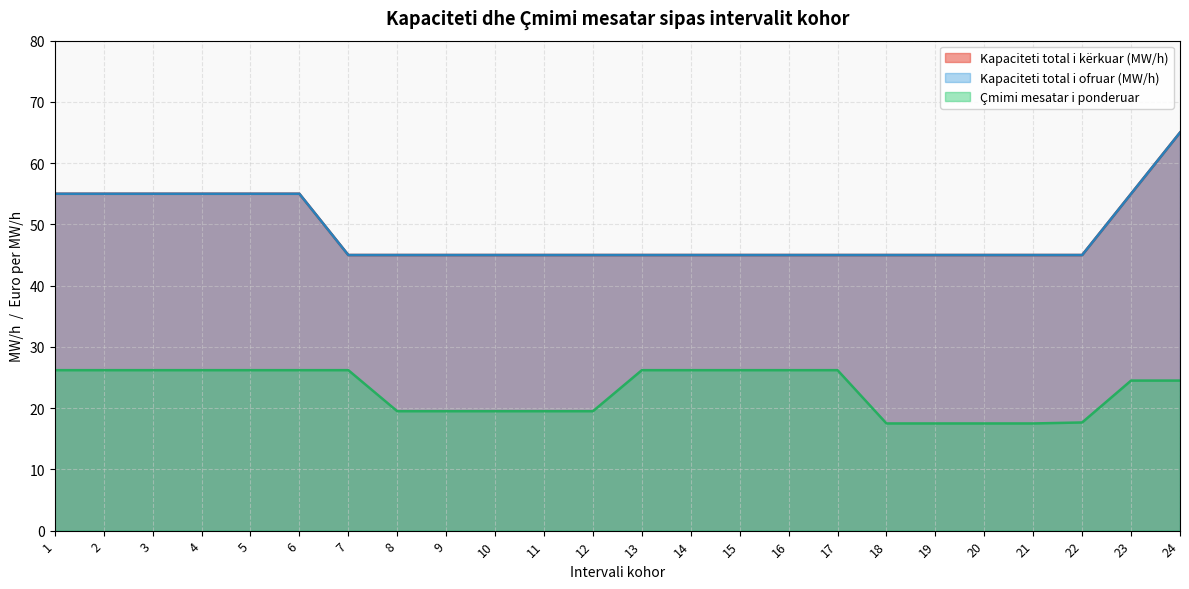

True or false: Kapaciteti total i ofruar (MW/h) has more than 2 interior local peaks.

False